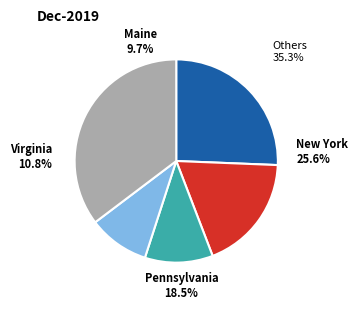

To the nearest percent, what portion does Pennsylvania represent?

19%